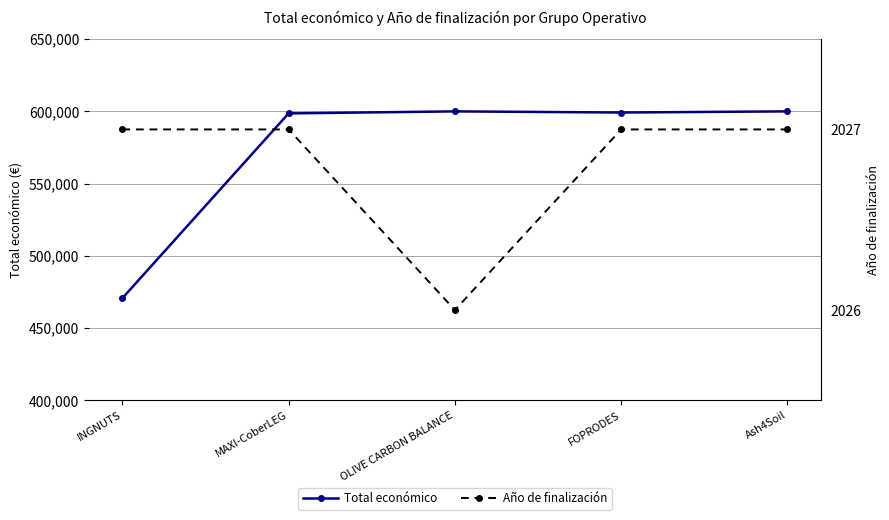

What is the total value across all series at INGNUTS?

472702